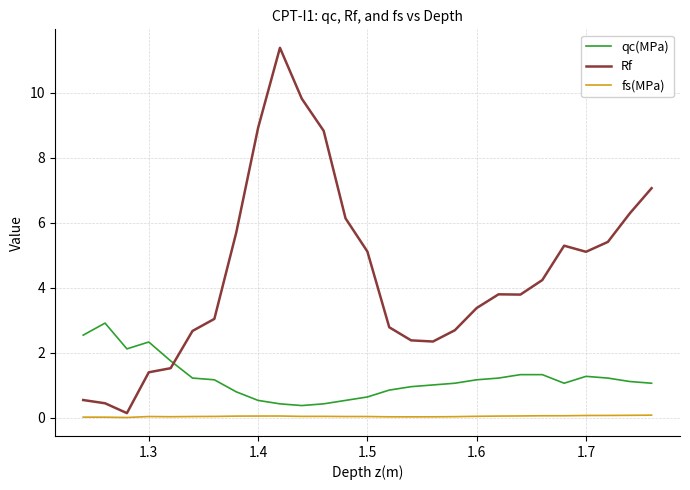

What is the difference between the maximum and minimum values in the qc(MPa) series?

2.5